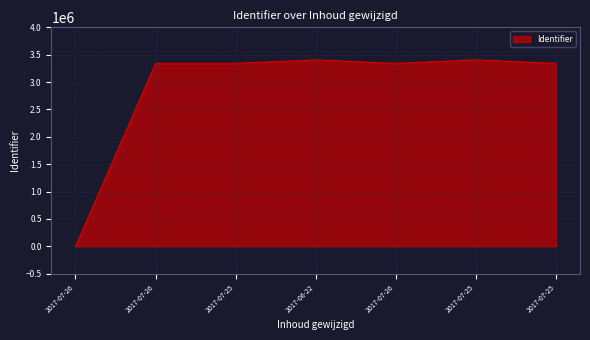

How many lines are shown in the chart?

1